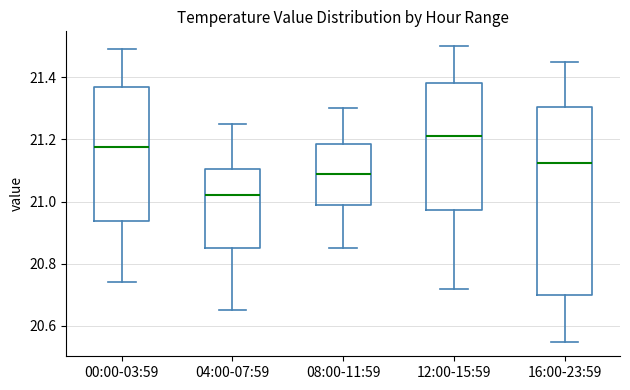

Where is the lower edge of the box for 16:00-23:59 on the y-axis? The values are not printed on the chart, so give them approximately, as read against the axis.

20.70